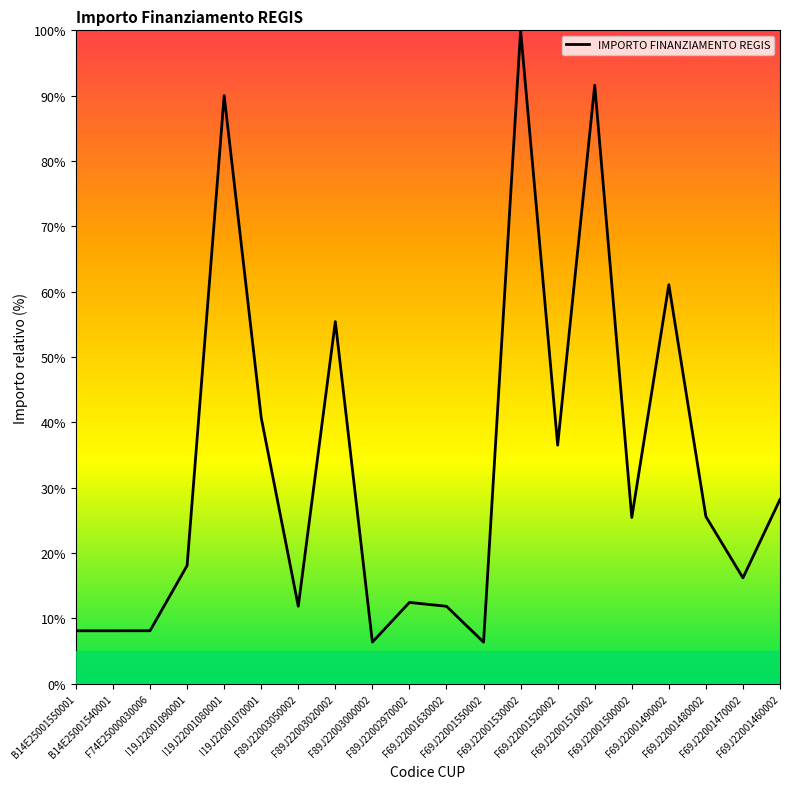

Where does the data first go above 25?

I19J22001080001